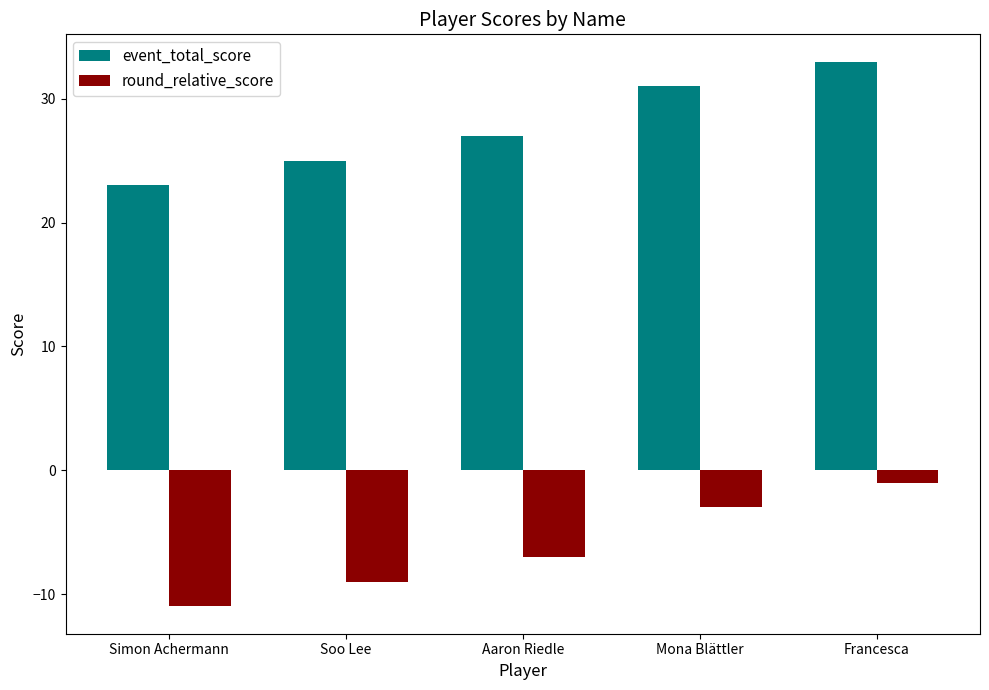

At which label is event_total_score closest to 28?

Aaron Riedle